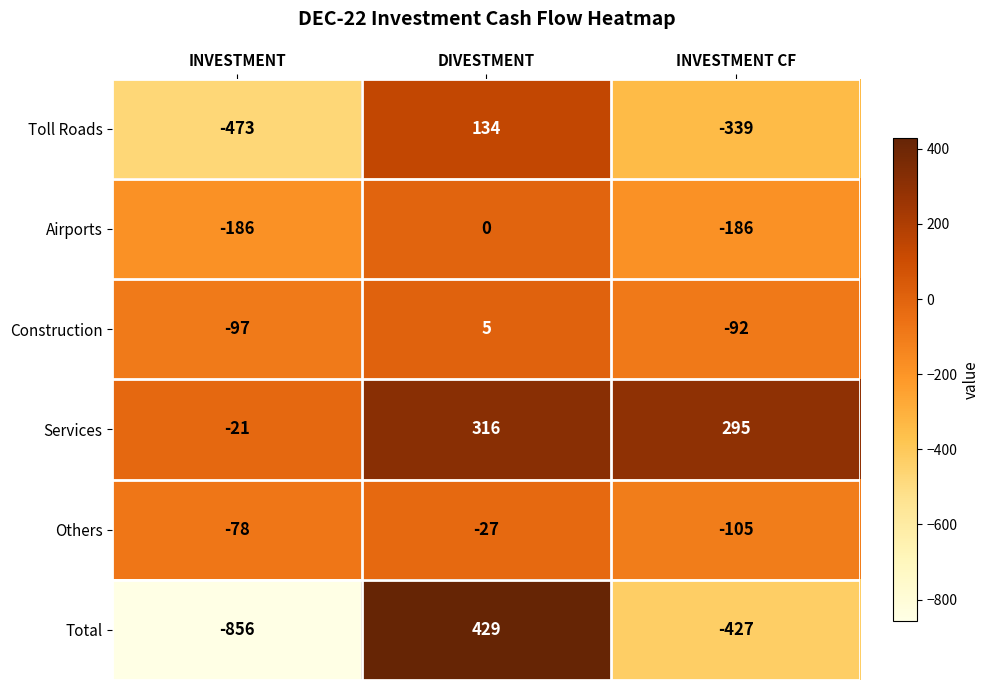

How many categories are shown in the chart?

3